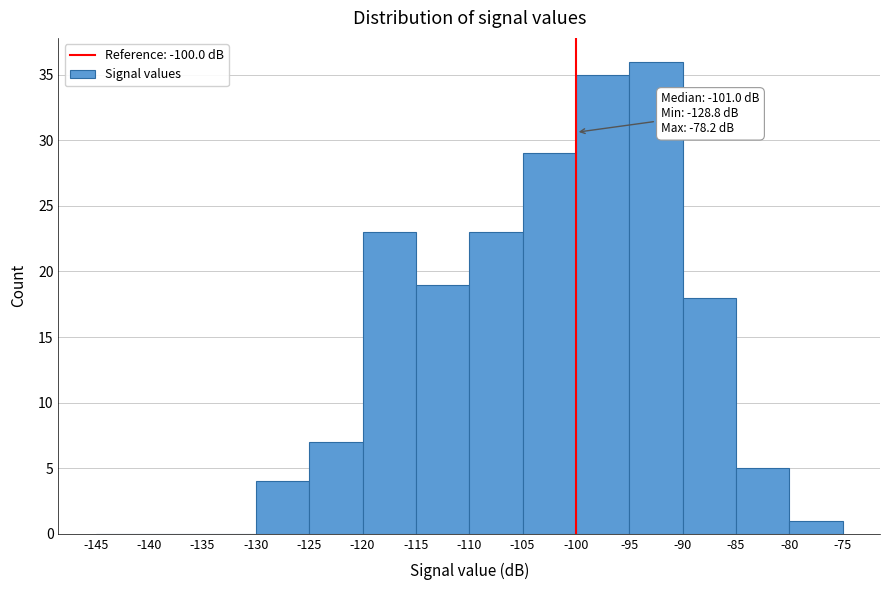

Over which range of the x-axis is the bar tallest?

-95 to -90